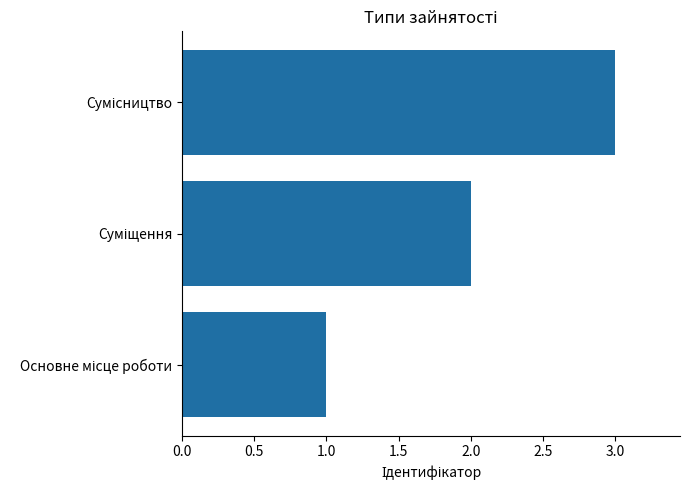

What is the sum of all values?

6